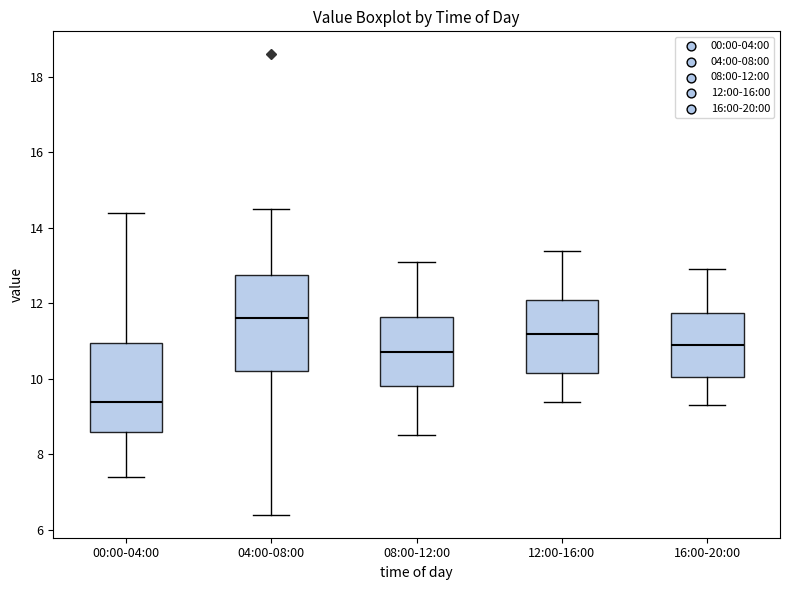

Where is the upper edge of the box for 00:00-04:00 on the y-axis? The values are not printed on the chart, so give them approximately, as read against the axis.

11.0